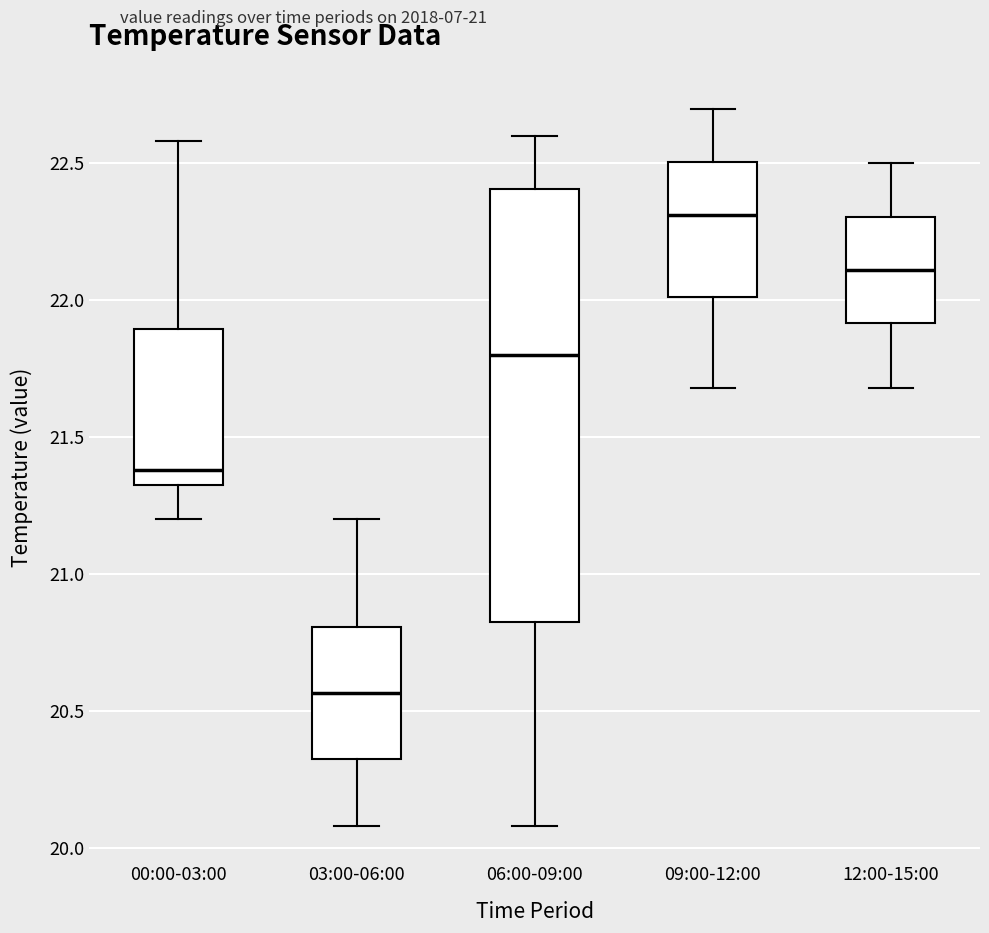

Reading left to right, read every box against the y-axis: the position of its median line, the range the box covers, and the ends of its whiskers. The values are not printed on the chart, so give them approximately, as read against the axis.

00:00-03:00: median 21.40, box 21.35 to 21.90, whiskers 21.20 to 22.60
03:00-06:00: median 20.55, box 20.30 to 20.80, whiskers 20.10 to 21.20
06:00-09:00: median 21.80, box 20.85 to 22.40, whiskers 20.10 to 22.60
09:00-12:00: median 22.30, box 22.00 to 22.50, whiskers 21.70 to 22.70
12:00-15:00: median 22.10, box 21.90 to 22.30, whiskers 21.70 to 22.50